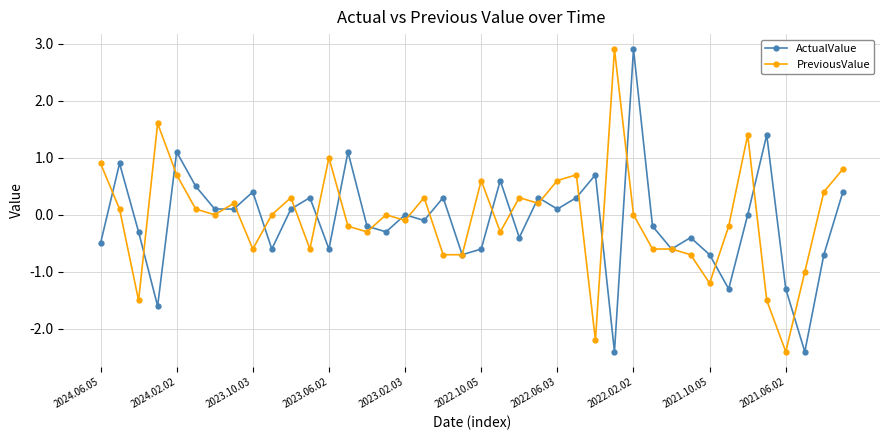

What is the greatest value displayed?

2.9